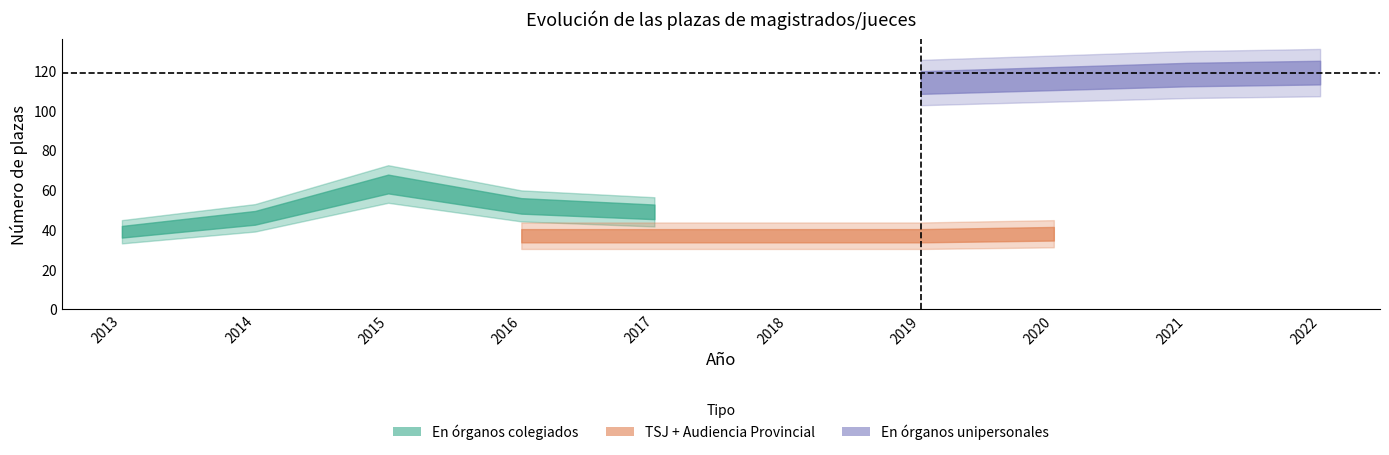

Which series has the widest spread of values?

En órganos colegiados